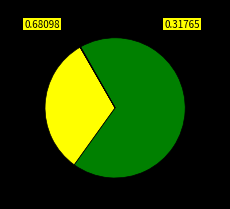

Is there any slice that represents more than half of the pie?

Yes